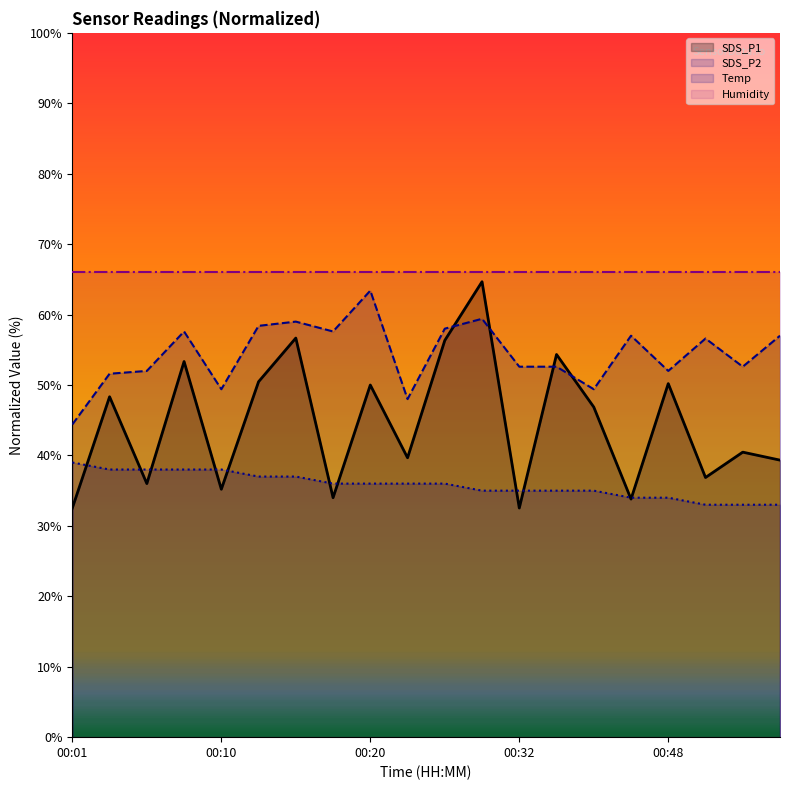

How many values in the SDS_P2 series exceed 56?

10